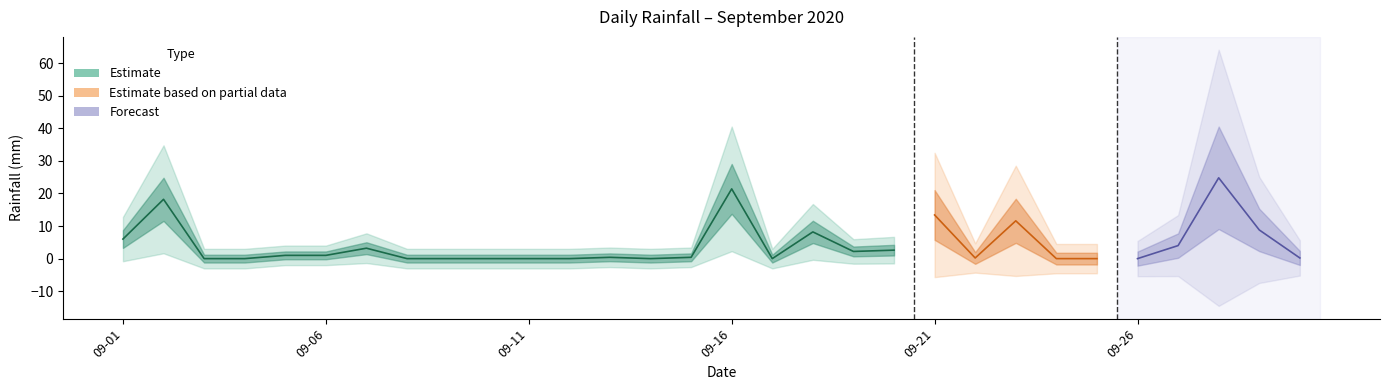

True or false: there are more than 1 points higher than both neighbors.

True